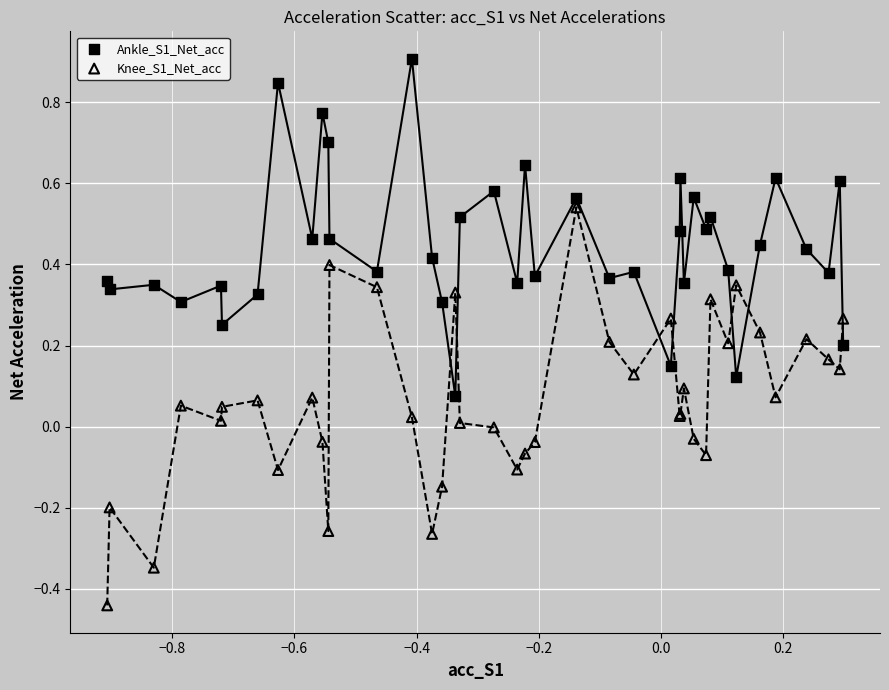

Which series reaches the maximum Y coordinate?

Ankle_S1_Net_acc